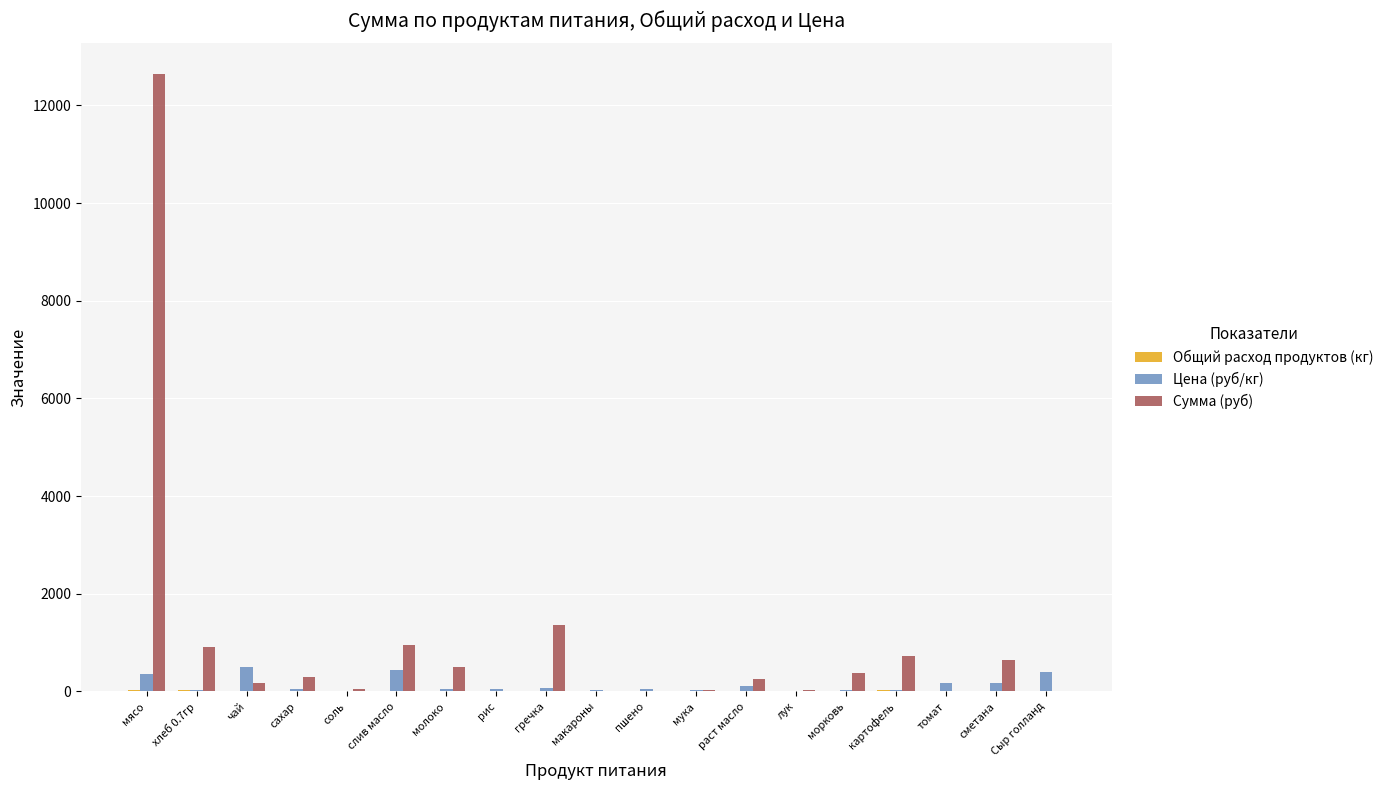

The Сумма (руб) series shows 950.6 at слив масло. True or false?

True